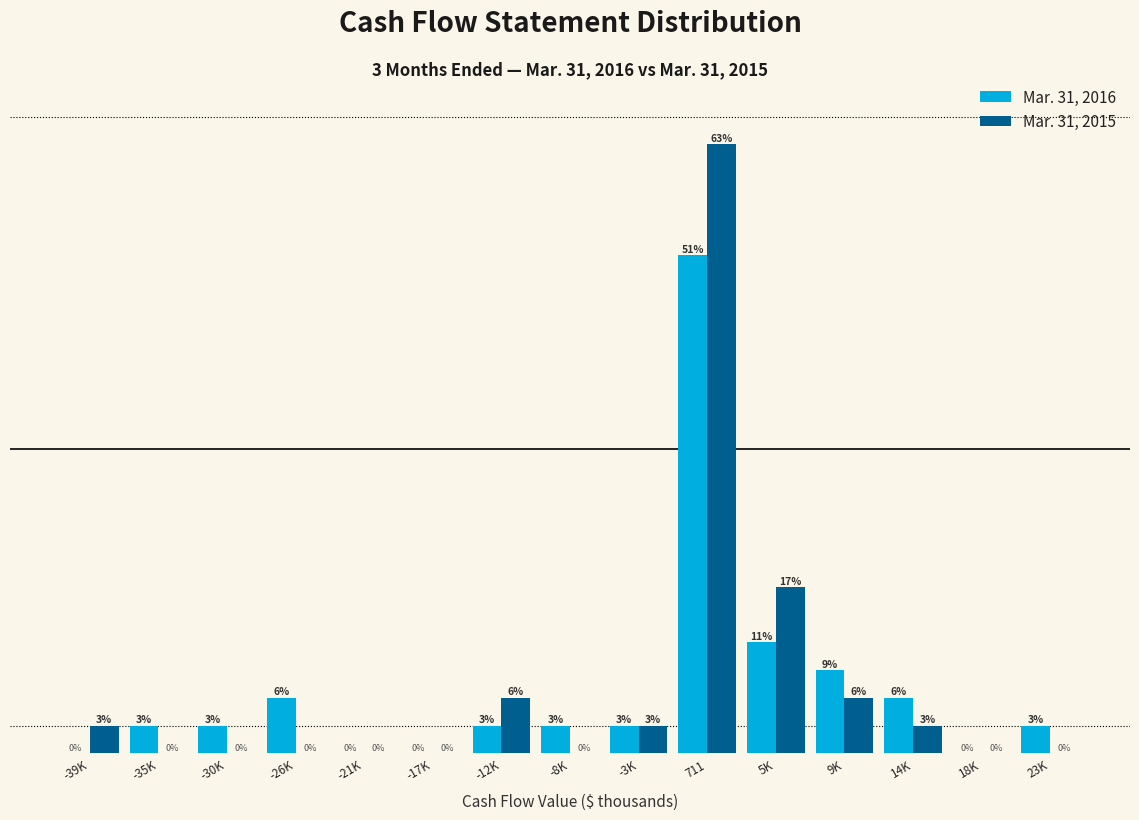

Is the value of Mar. 31, 2016 at 9K greater than the value of Mar. 31, 2015 at 14K?

Yes